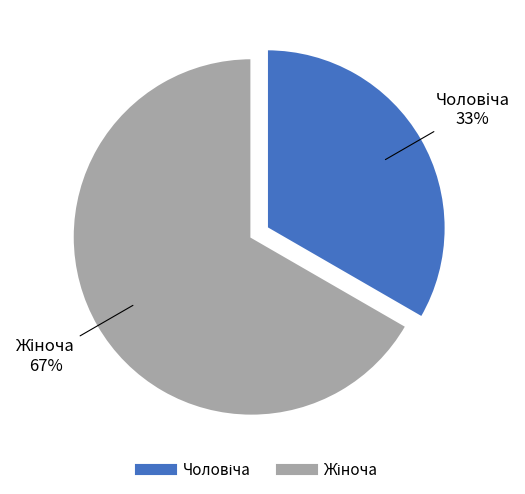

Does any single category account for the majority?

Yes